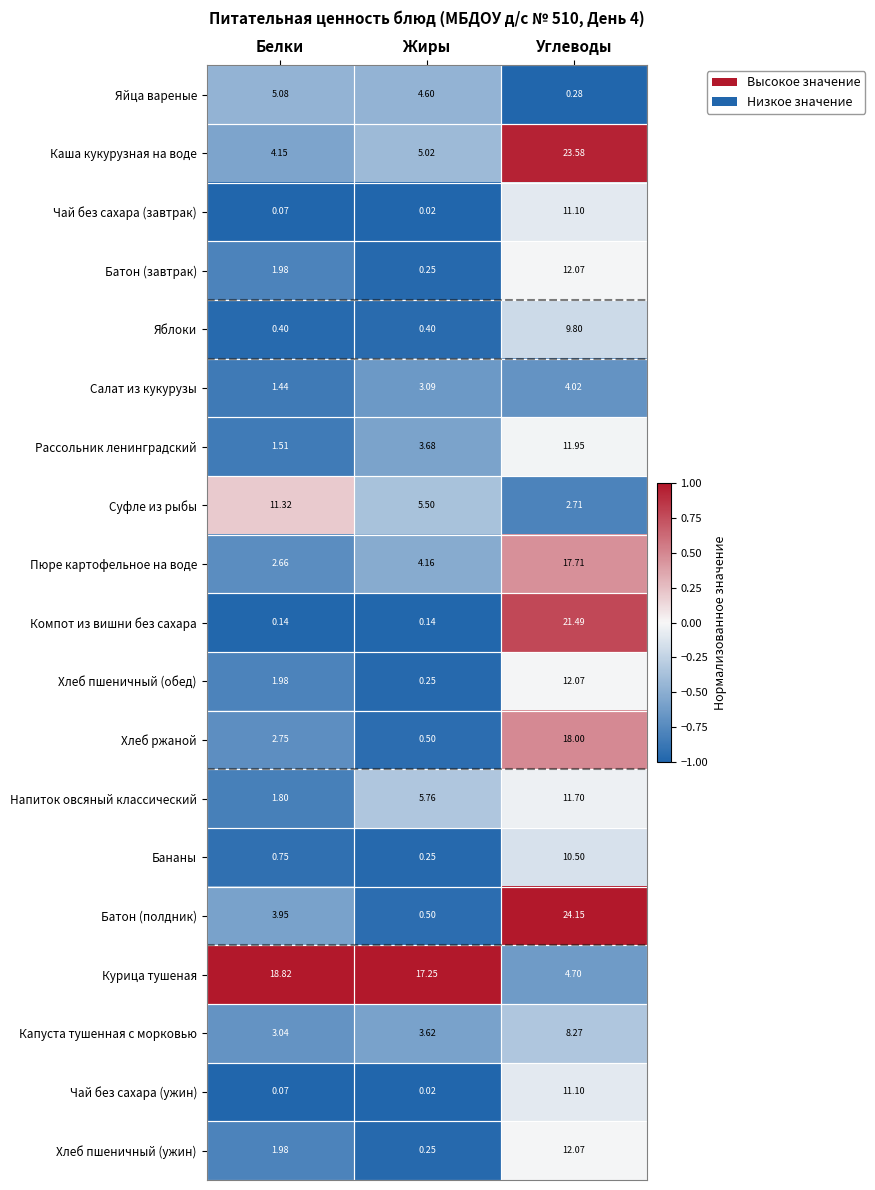

At which label does Курица тушеная first exceed 17?

Белки